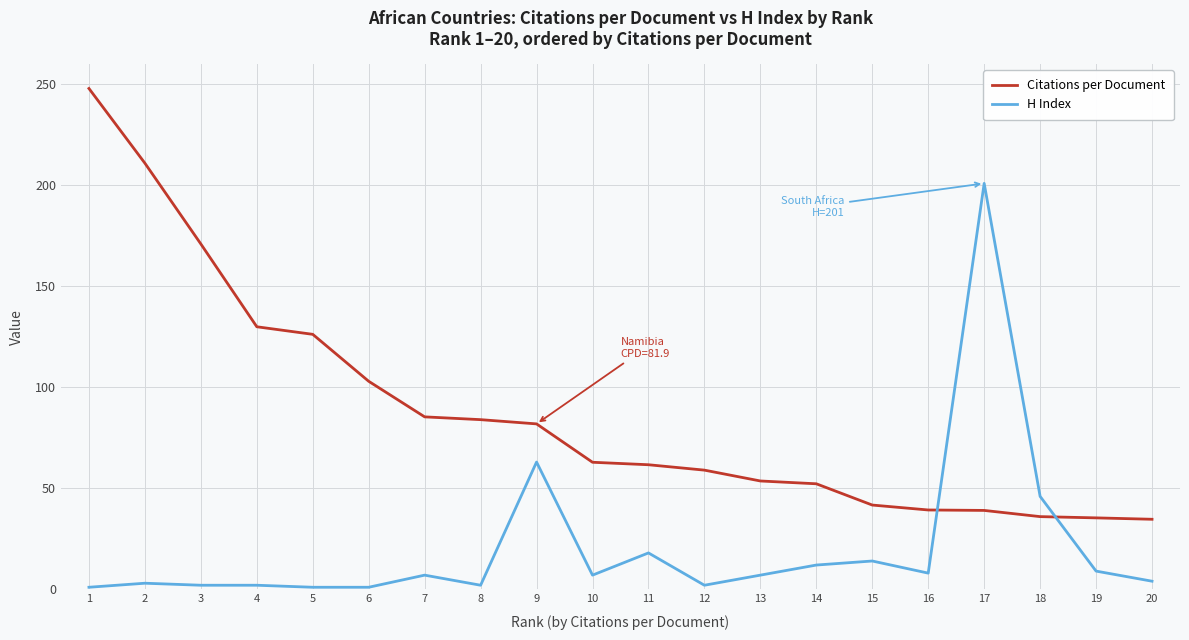

True or false: H Index has a value of 63.0 at 9.

True